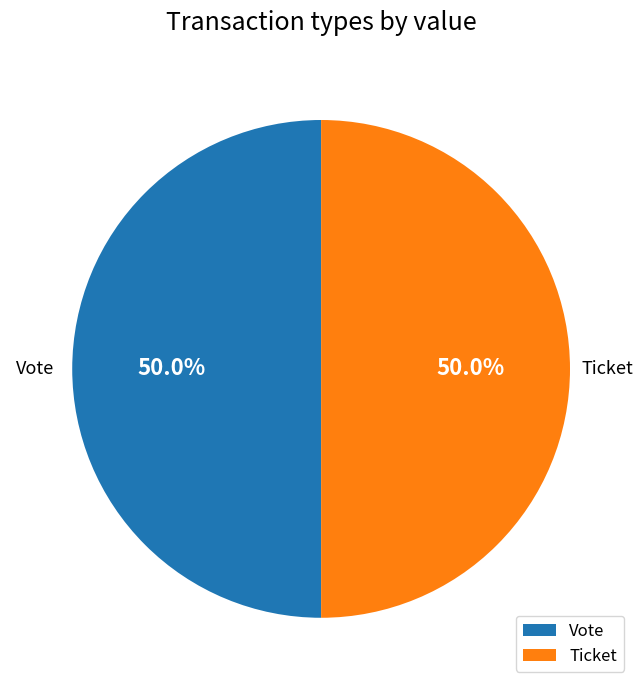

Approximately how many times larger is the value at Ticket compared to Vote?

1.0